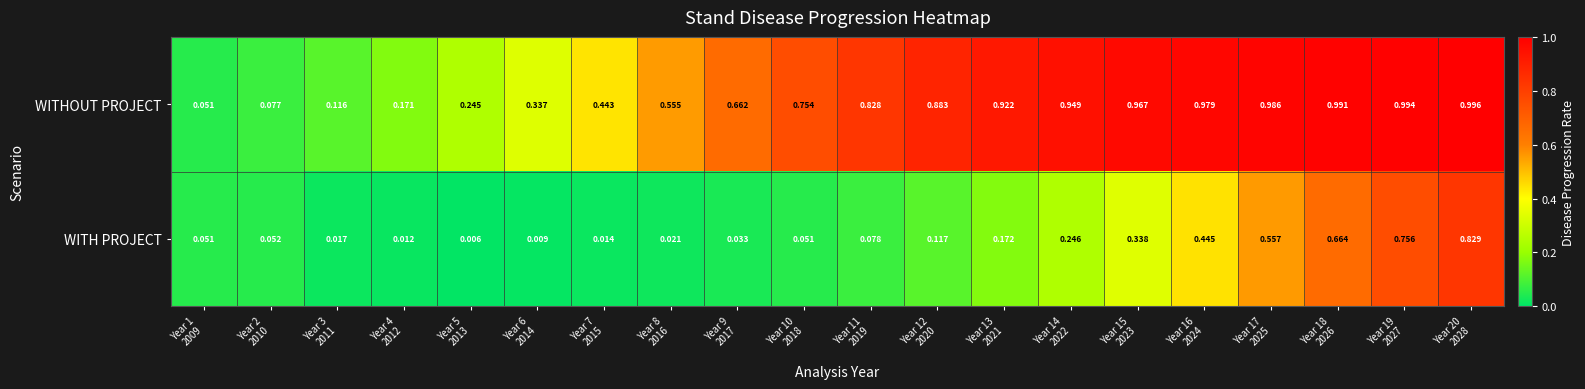

Between Year 5
2013 and Year 8
2016, which series saw the biggest shift?

WITHOUT PROJECT